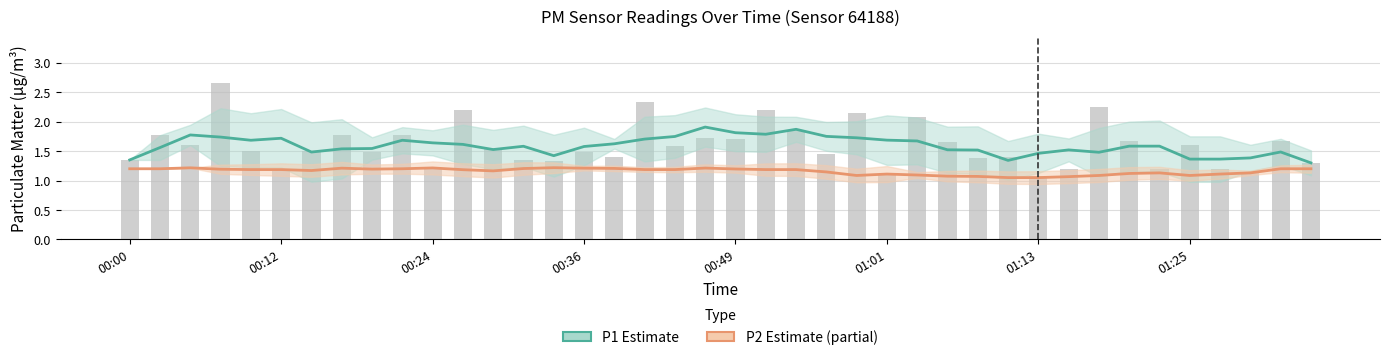

Count the P2 (Estimate based on partial data) values in the range 1 to 2.

40